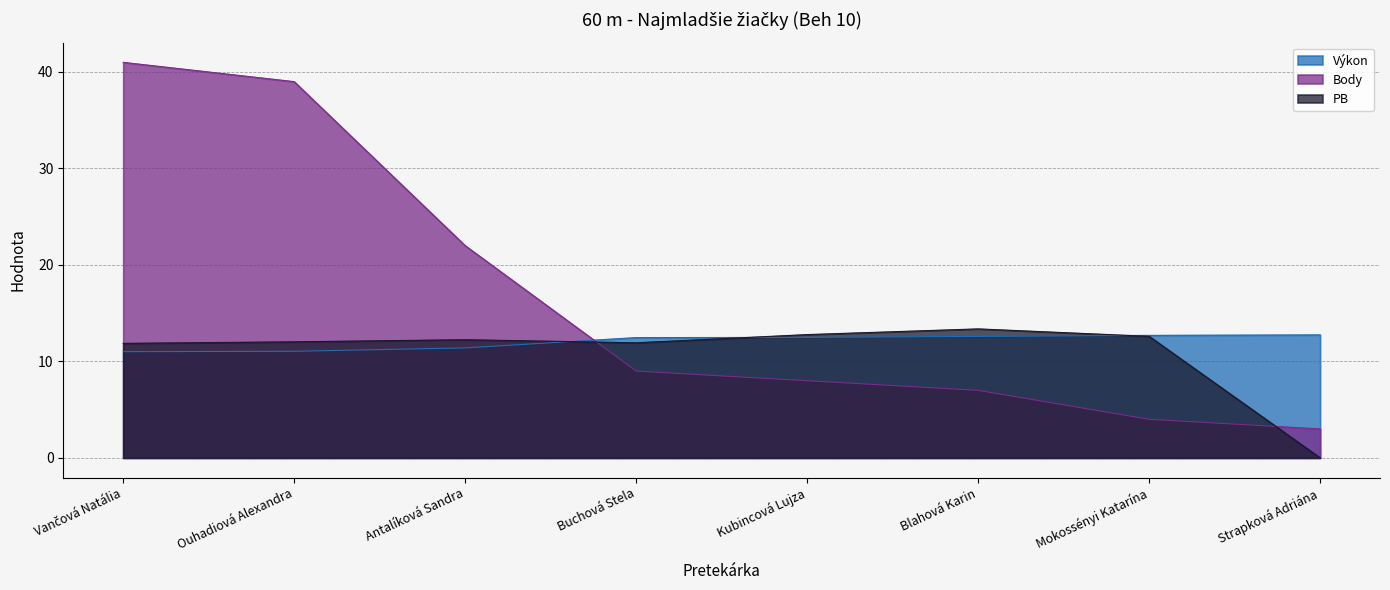

What is the average value of the Výkon series?

12.1